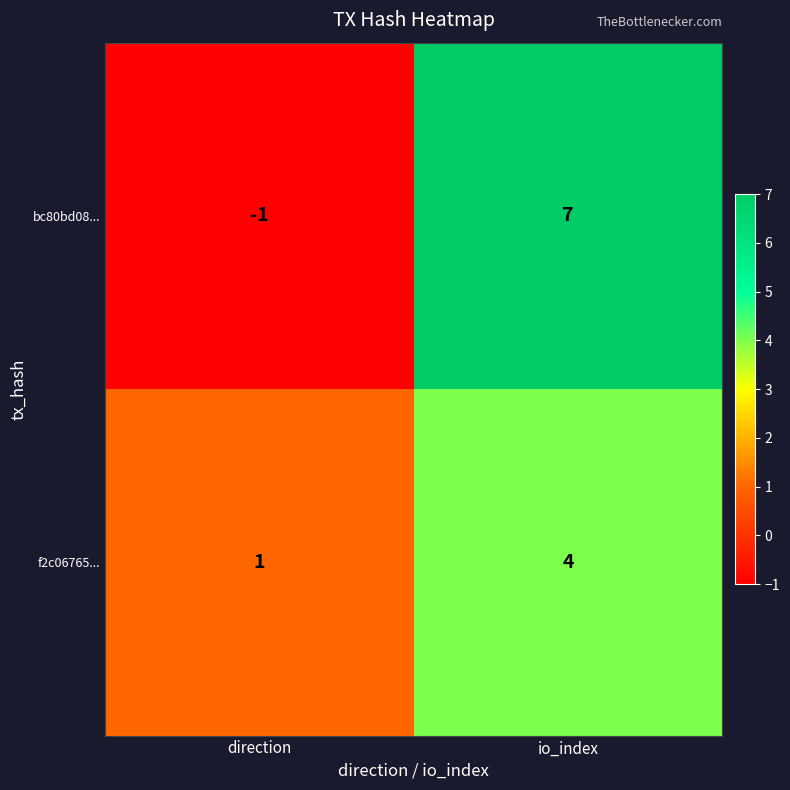

What is the maximum value shown in the chart?

7